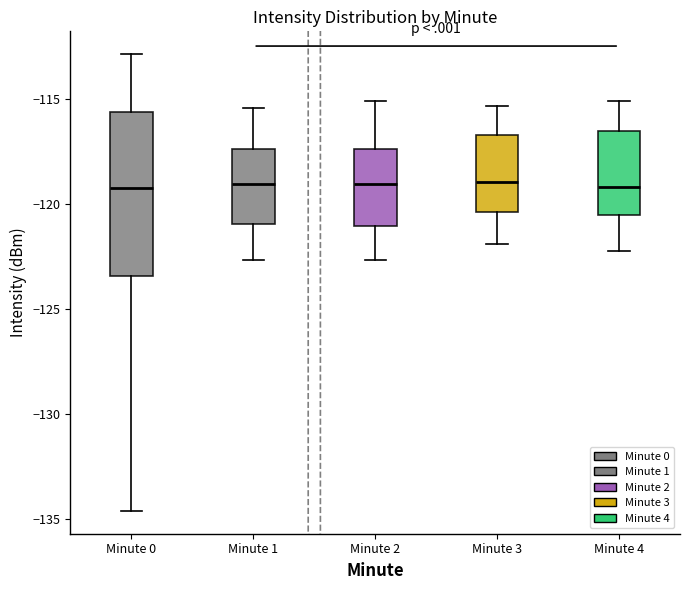

Reading left to right, transcribe this box plot: for each box, give where its median line is, the range the box spans, and where its two whiskers end, as read against the y-axis. The values are not printed on the chart, so give them approximately, as read against the axis.

Minute 0: median -119.5, box -123.5 to -115.5, whiskers -134.5 to -113.0
Minute 1: median -119.0, box -121.0 to -117.5, whiskers -122.5 to -115.5
Minute 2: median -119.0, box -121.0 to -117.5, whiskers -122.5 to -115.0
Minute 3: median -119.0, box -120.5 to -116.5, whiskers -122.0 to -115.5
Minute 4: median -119.0, box -120.5 to -116.5, whiskers -122.0 to -115.0